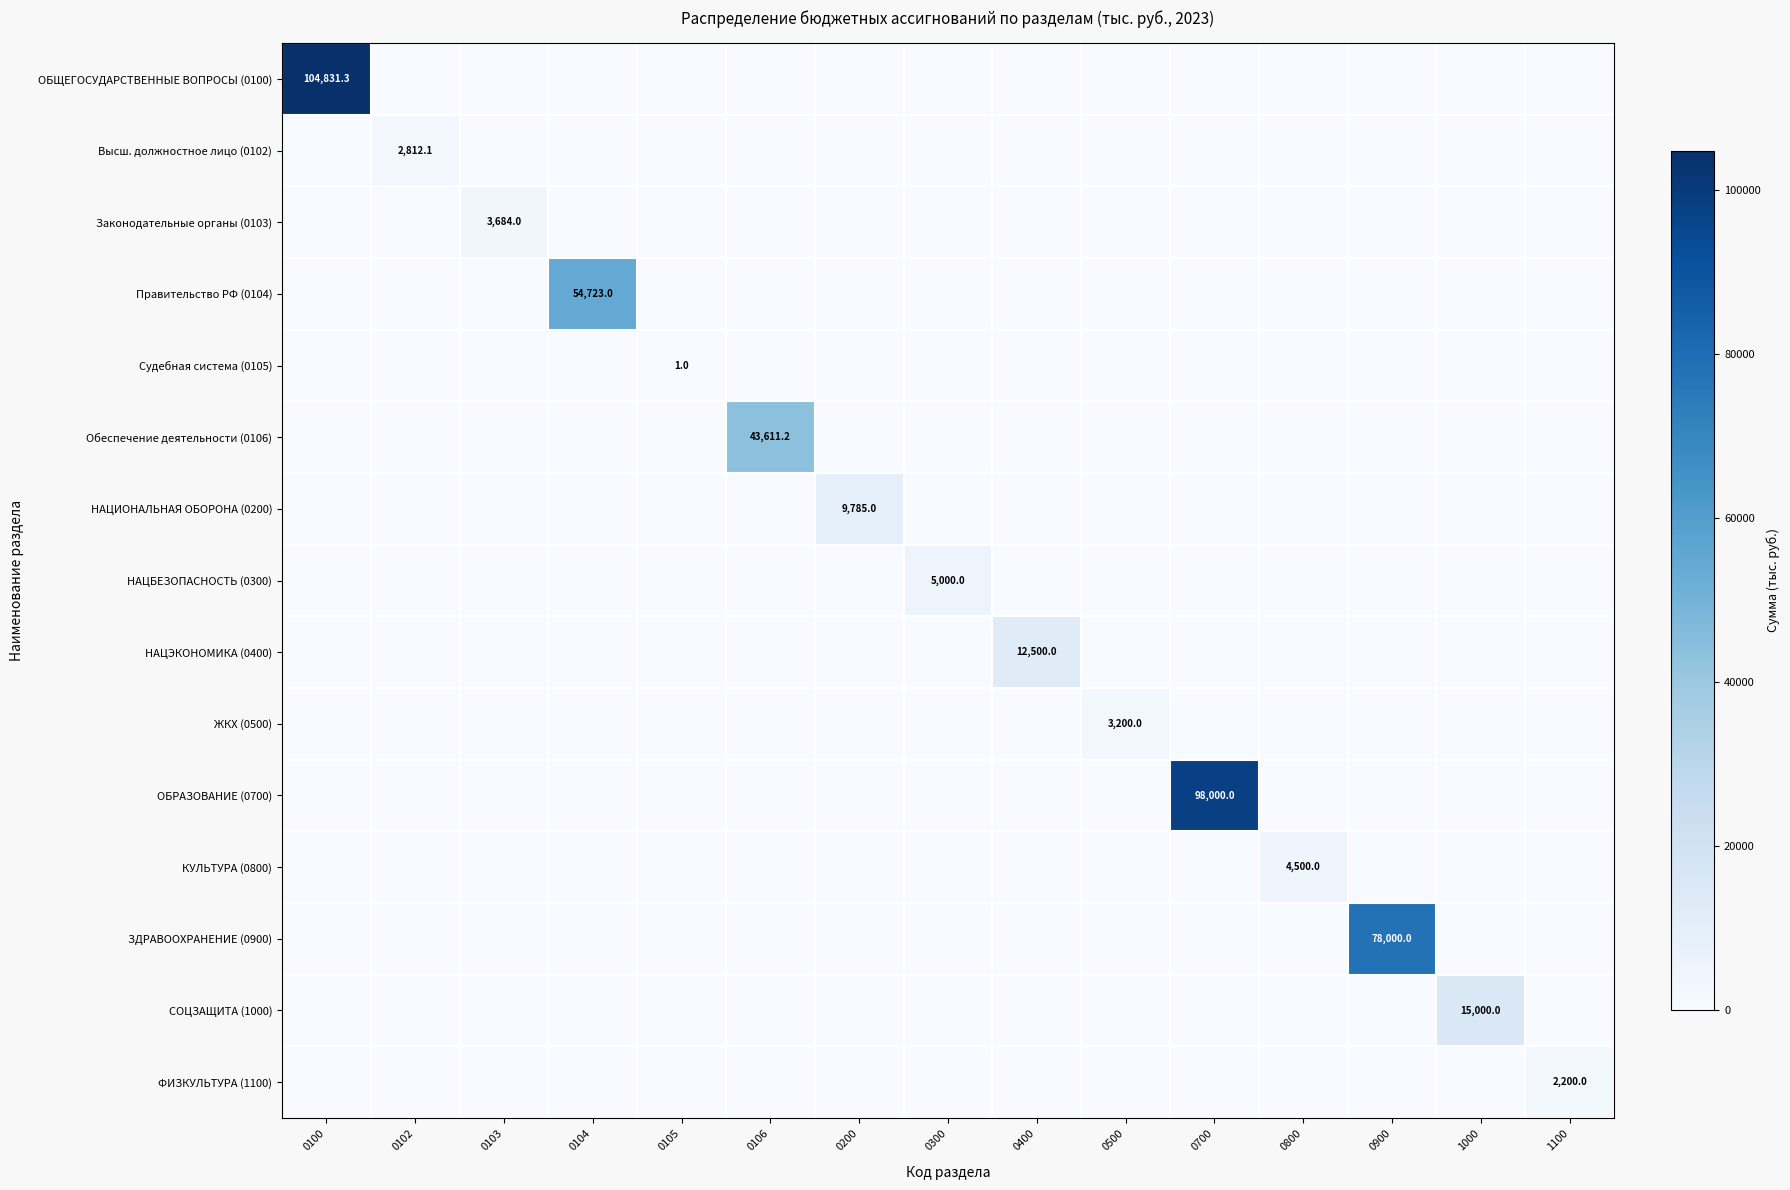

Where is НАЦЭКОНОМИКА (0400) nearest to the value 6250?

0100